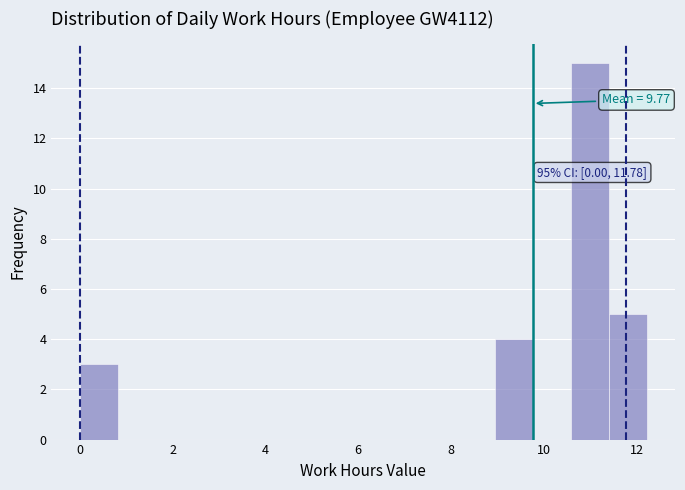

Which range on the x-axis has the tallest bar?

10.6 to 11.4